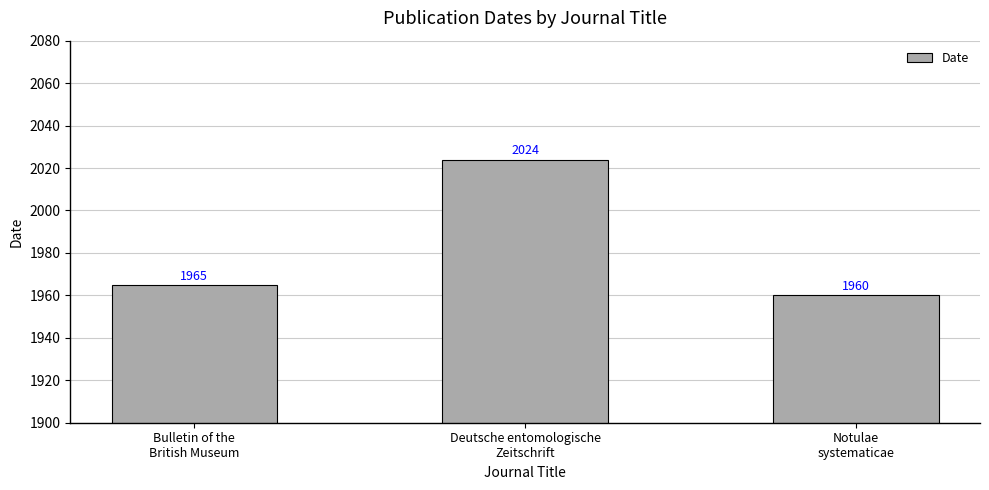

The value at Deutsche entomologische
Zeitschrift is 2024. True or false?

True